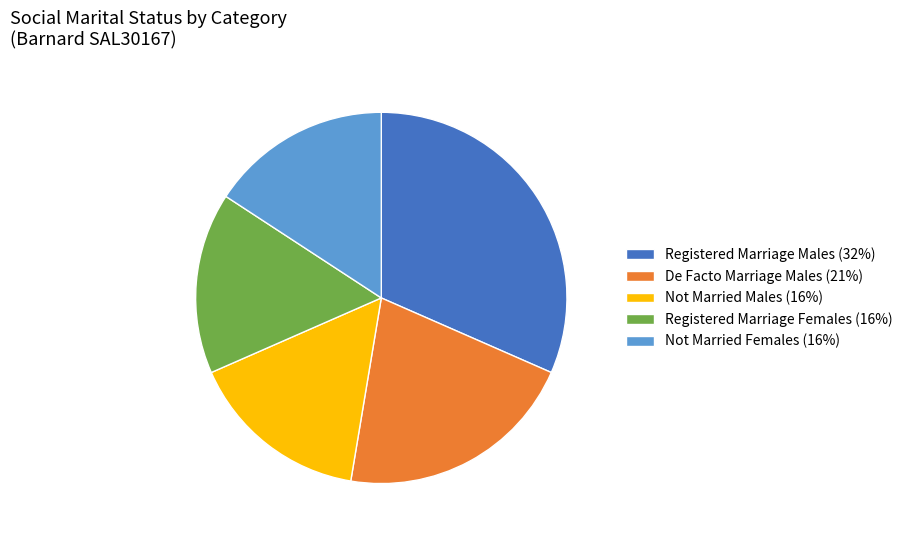

Does any single category account for the majority?

No